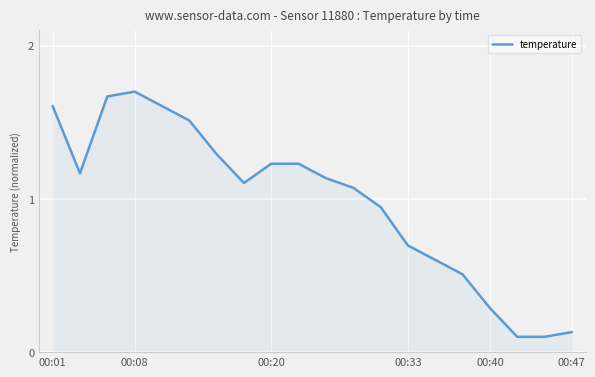

What is the difference between the maximum and minimum values?

1.6